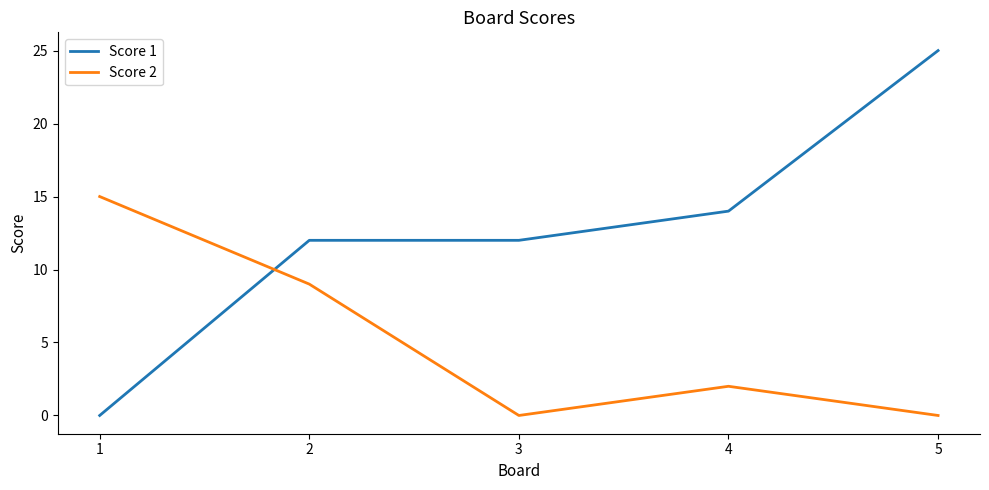

Where is the first local minimum for Score 2?

3